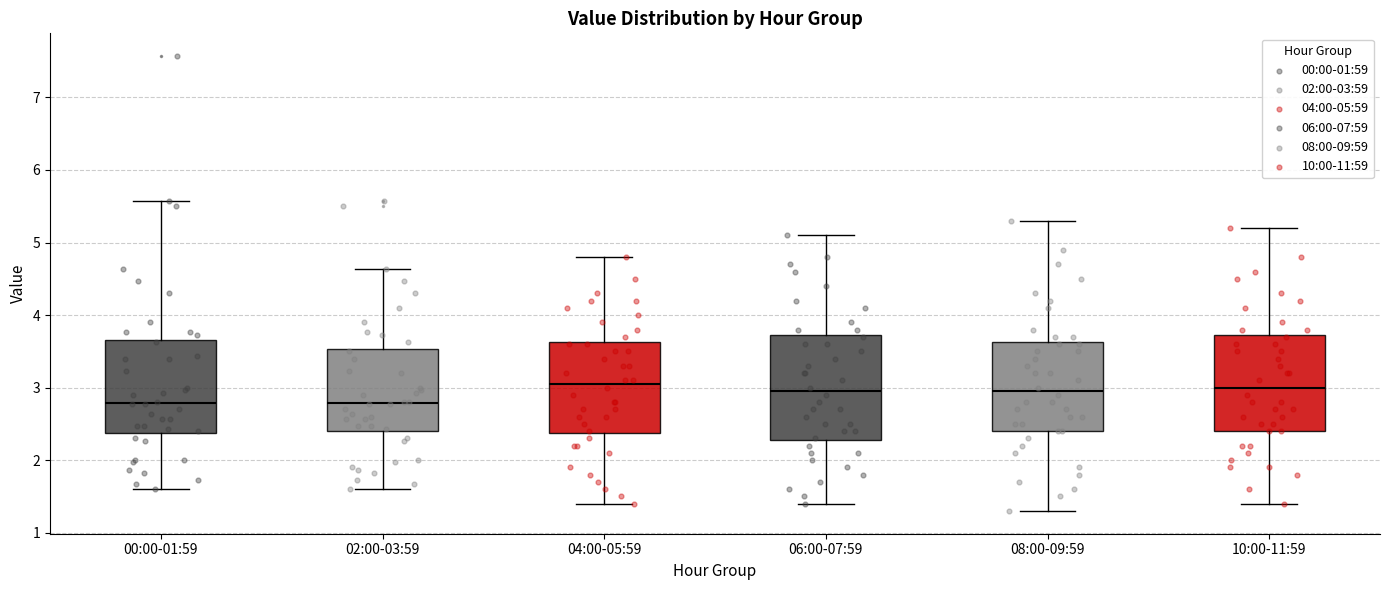

Reading left to right, transcribe this box plot: for each box, give where its median line is, the range the box spans, and where its two whiskers end, as read against the y-axis. The values are not printed on the chart, so give them approximately, as read against the axis.

00:00-01:59: median 2.8, box 2.4 to 3.7, whiskers 1.6 to 5.6
02:00-03:59: median 2.8, box 2.4 to 3.5, whiskers 1.6 to 4.6
04:00-05:59: median 3.1, box 2.4 to 3.6, whiskers 1.4 to 4.8
06:00-07:59: median 3.0, box 2.3 to 3.7, whiskers 1.4 to 5.1
08:00-09:59: median 3.0, box 2.4 to 3.6, whiskers 1.3 to 5.3
10:00-11:59: median 3.0, box 2.4 to 3.7, whiskers 1.4 to 5.2